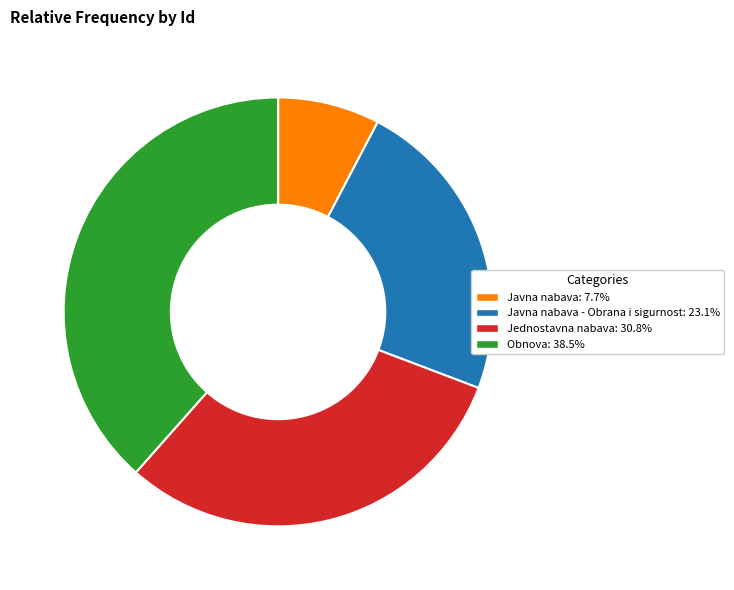

Is there any slice that represents more than half of the pie?

No